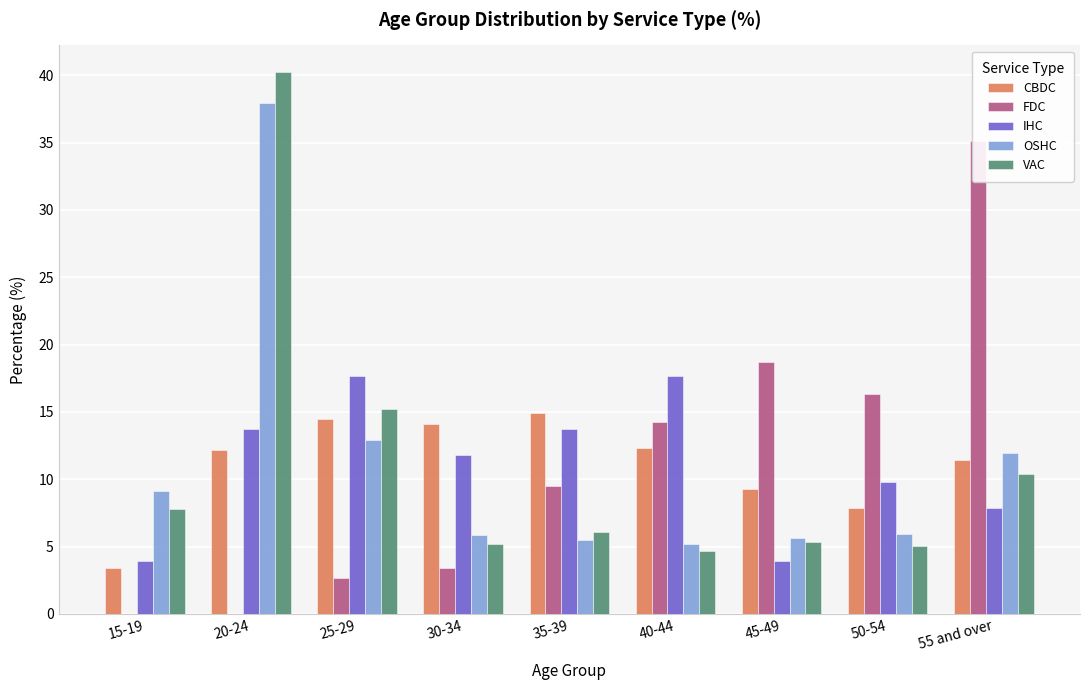

What is the greatest value displayed?

40.2